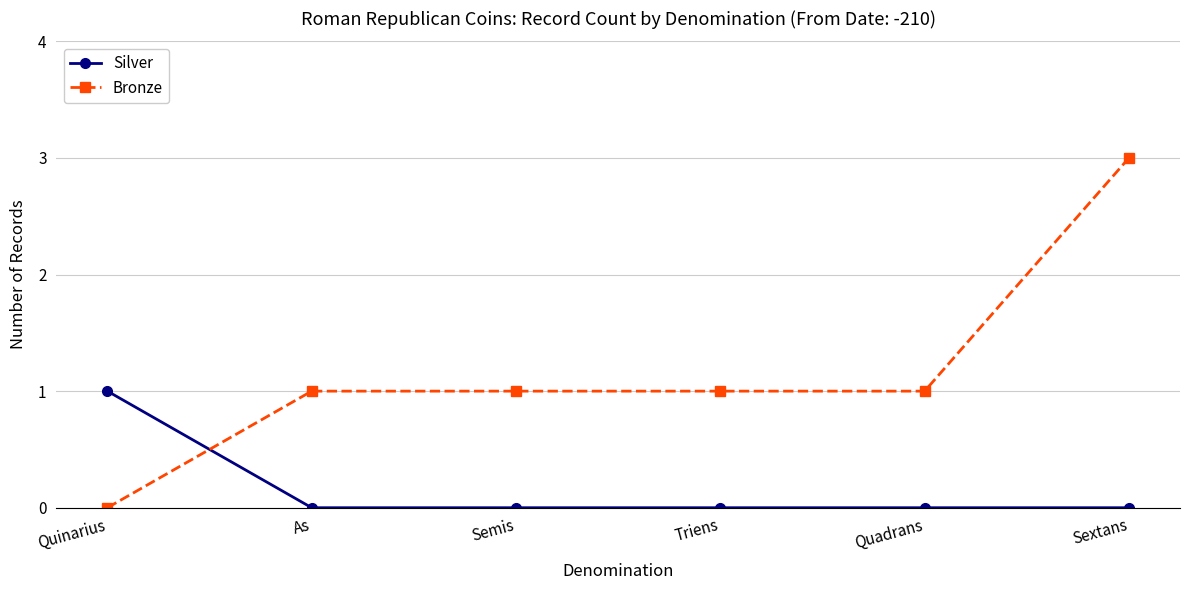

How many times do Silver and Bronze cross each other?

1